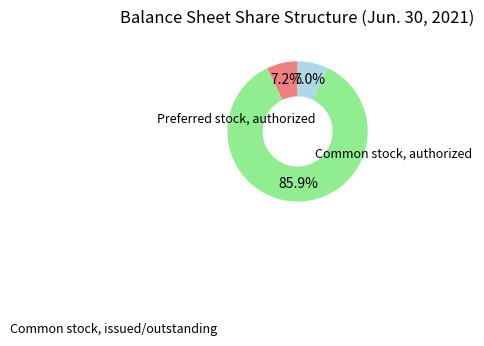

Is there any slice that represents more than half of the pie?

Yes